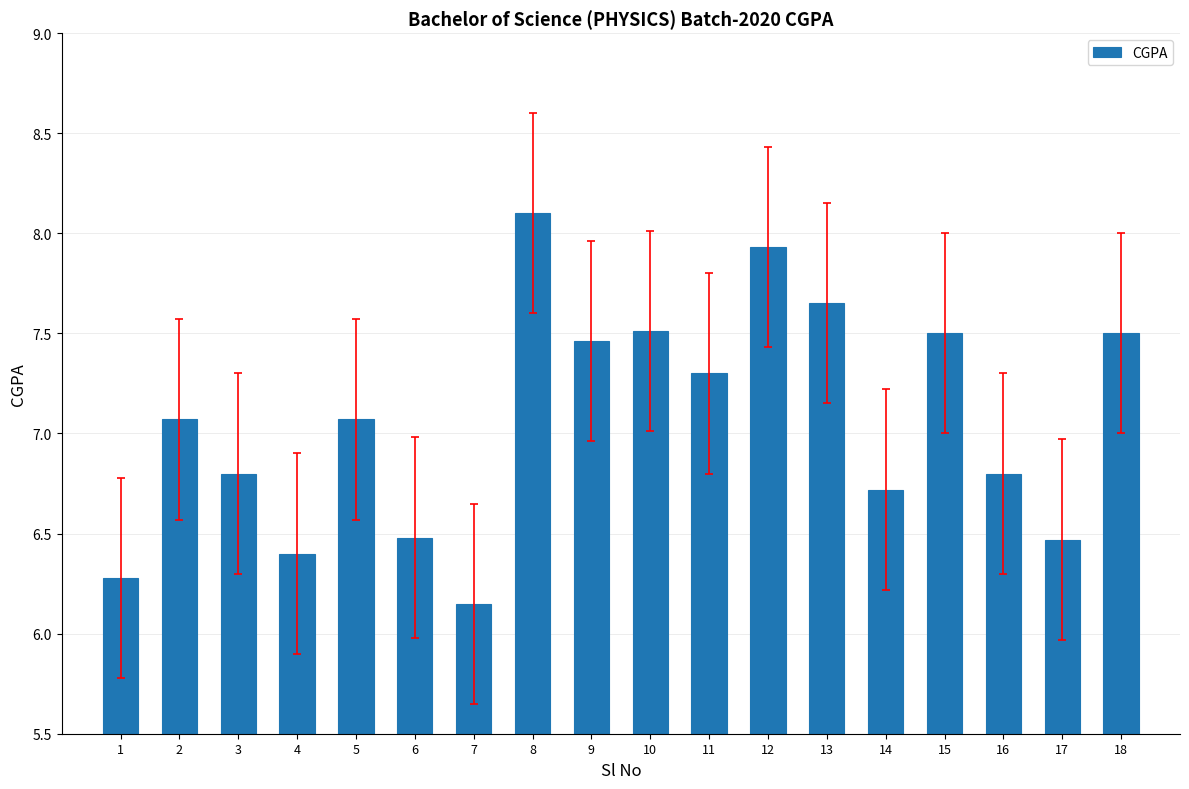

Is it true that the value at 6 is 6.5?

True